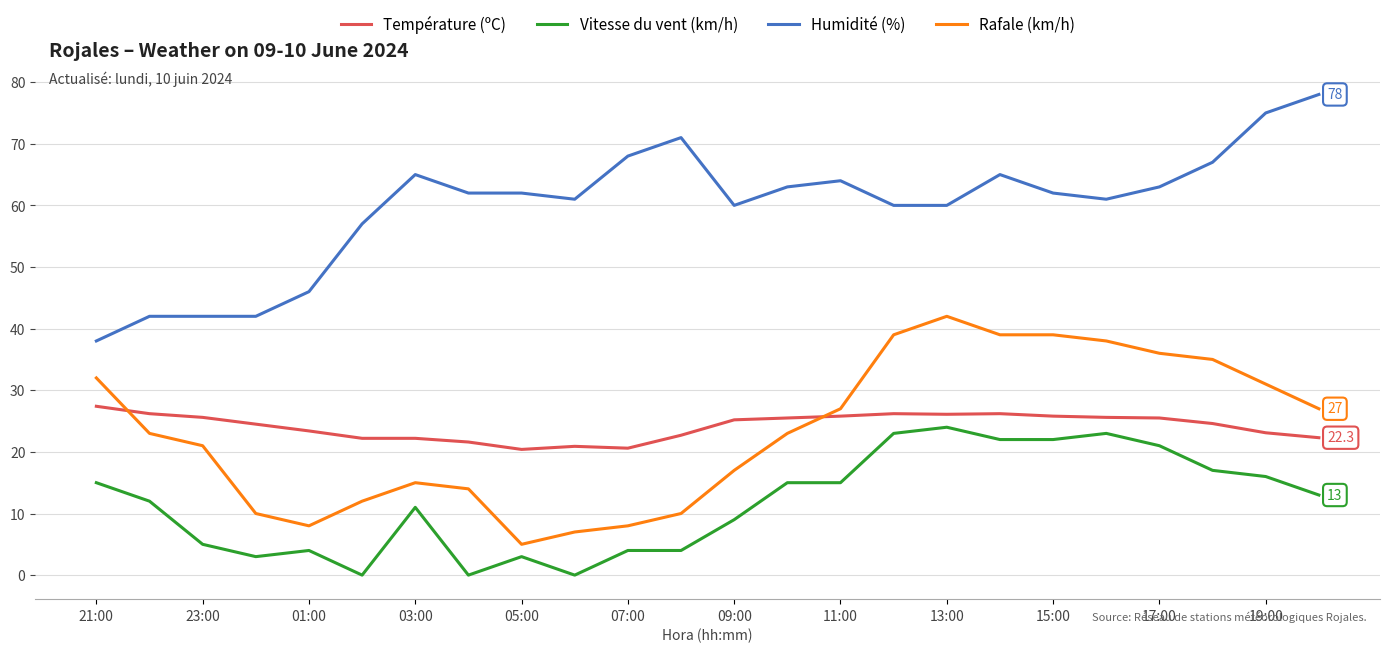

What is the difference between the maximum and minimum values in the Rafale (km/h) series?

37.0